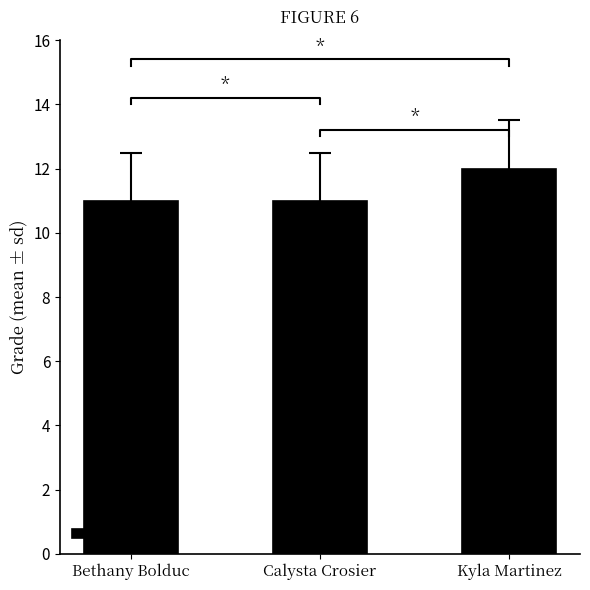

Between Kyla Martinez and Bethany Bolduc, which is larger?

Kyla Martinez